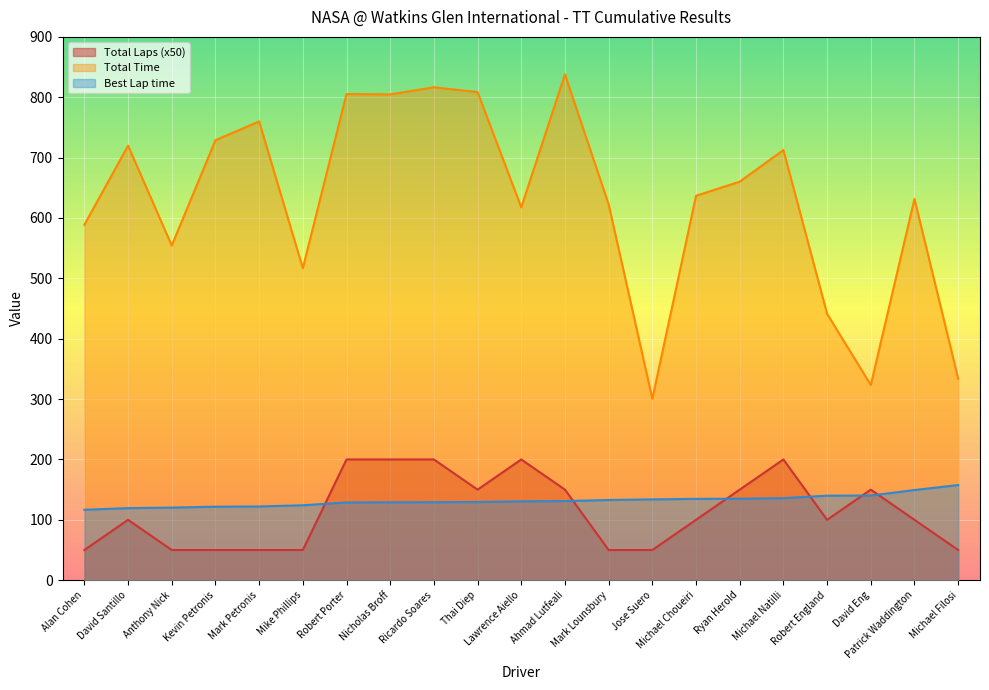

How many values in the Total Laps series exceed 100?

9